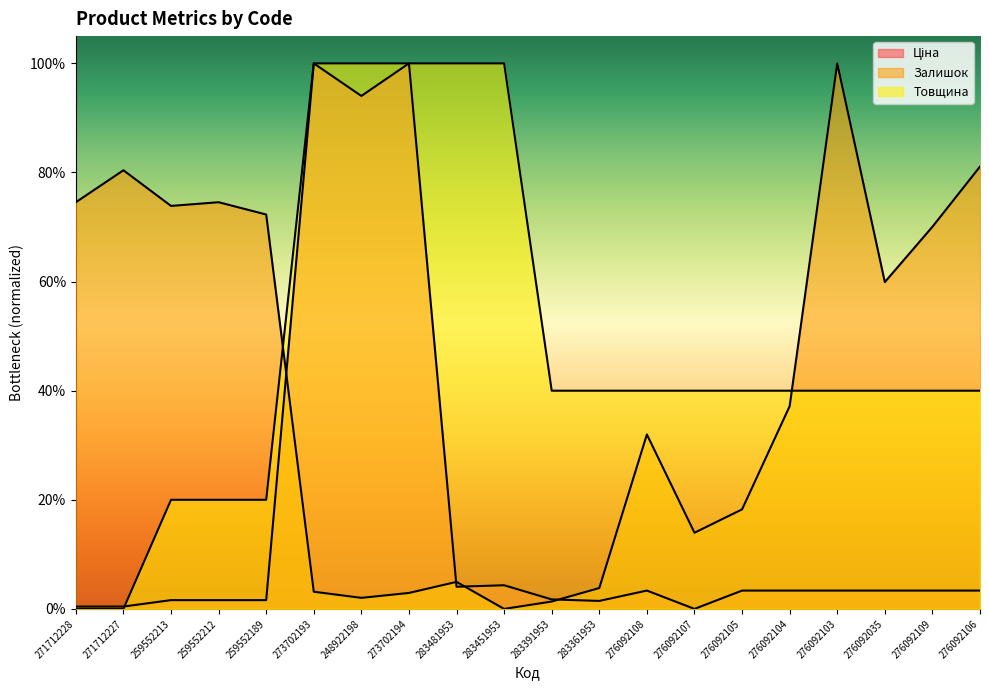

What is the difference between the highest and lowest values at 276092104?

0.4